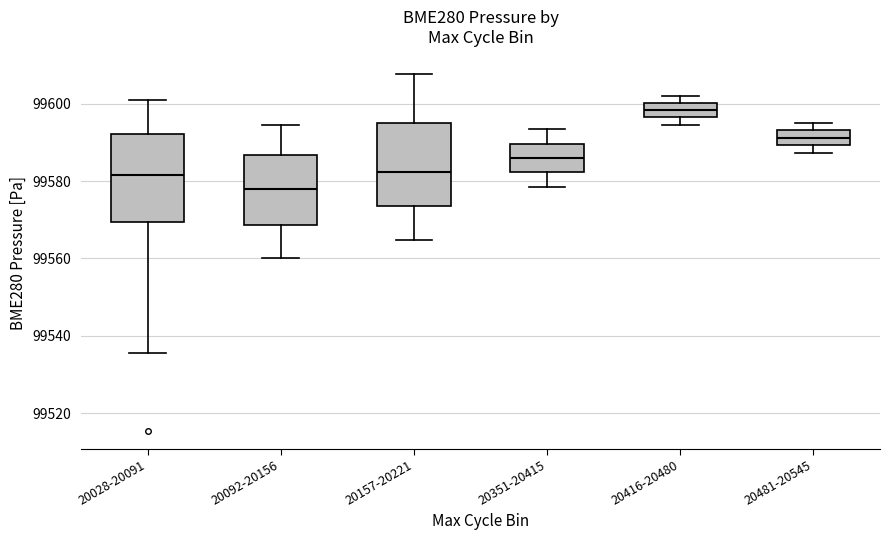

Reading left to right, transcribe this box plot: for each box, give where its median line is, the range the box spans, and where its two whiskers end, as read against the y-axis. The values are not printed on the chart, so give them approximately, as read against the axis.

20028-20091: median 99582, box 99570 to 99592, whiskers 99536 to 99602
20092-20156: median 99578, box 99568 to 99586, whiskers 99560 to 99594
20157-20221: median 99582, box 99574 to 99594, whiskers 99564 to 99608
20351-20415: median 99586, box 99582 to 99590, whiskers 99578 to 99594
20416-20480: median 99598, box 99596 to 99600, whiskers 99594 to 99602
20481-20545: median 99592, box 99590 to 99594, whiskers 99588 to 99596